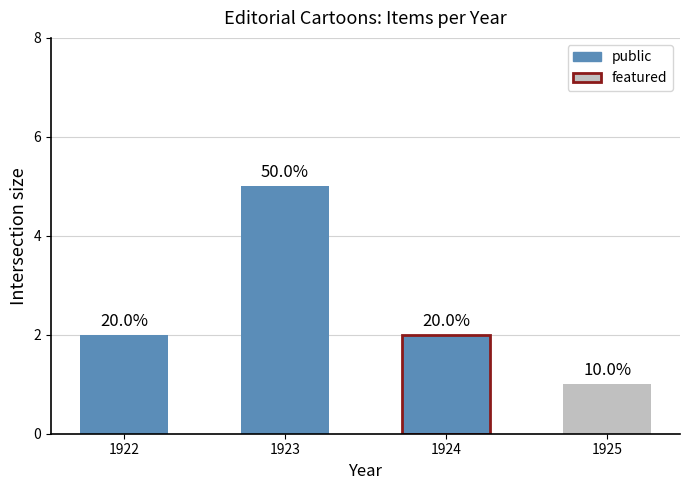

At which category does the chart reach its peak across all series?

1923